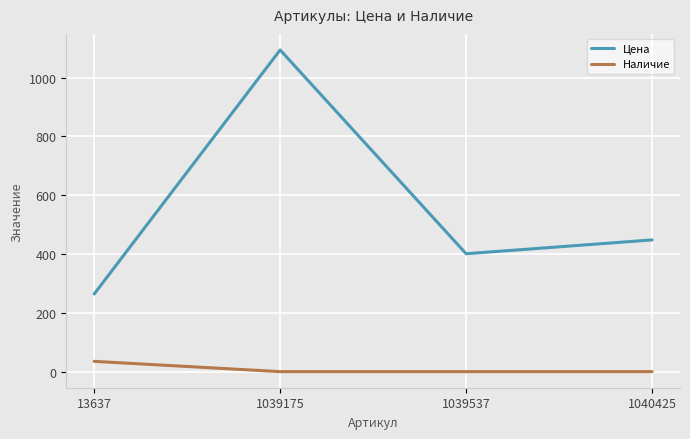

True or false: Цена and Наличие intersect in this chart.

False